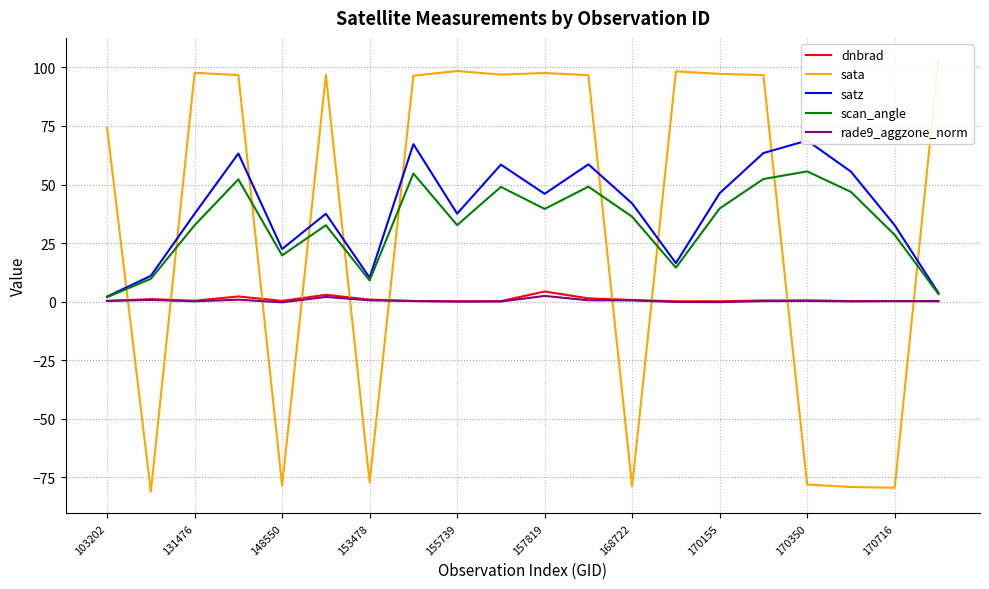

Is it true that rade9_aggzone_norm equals 0.2 at 170716?

True